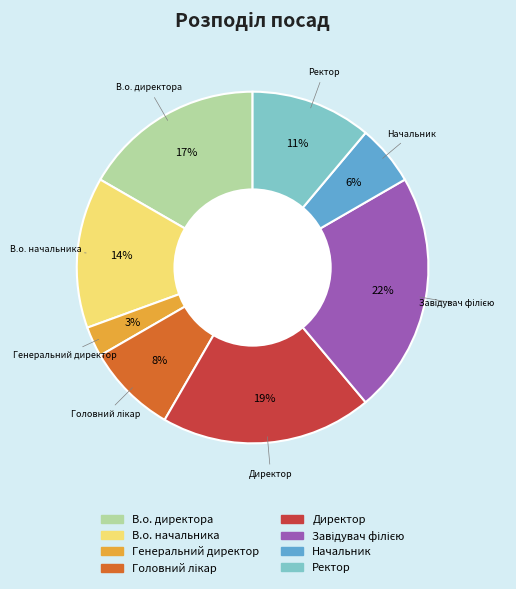

Which category has the smallest portion of the pie?

Генеральний директор